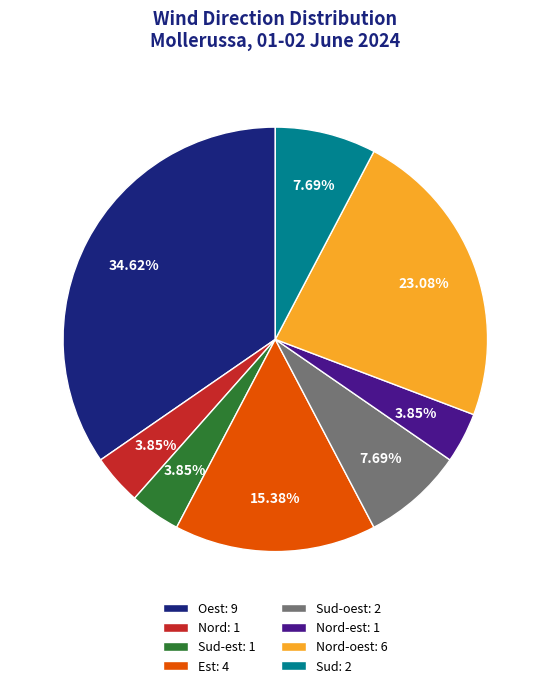

Does Nord-est: 1 represent more than half of the total?

No